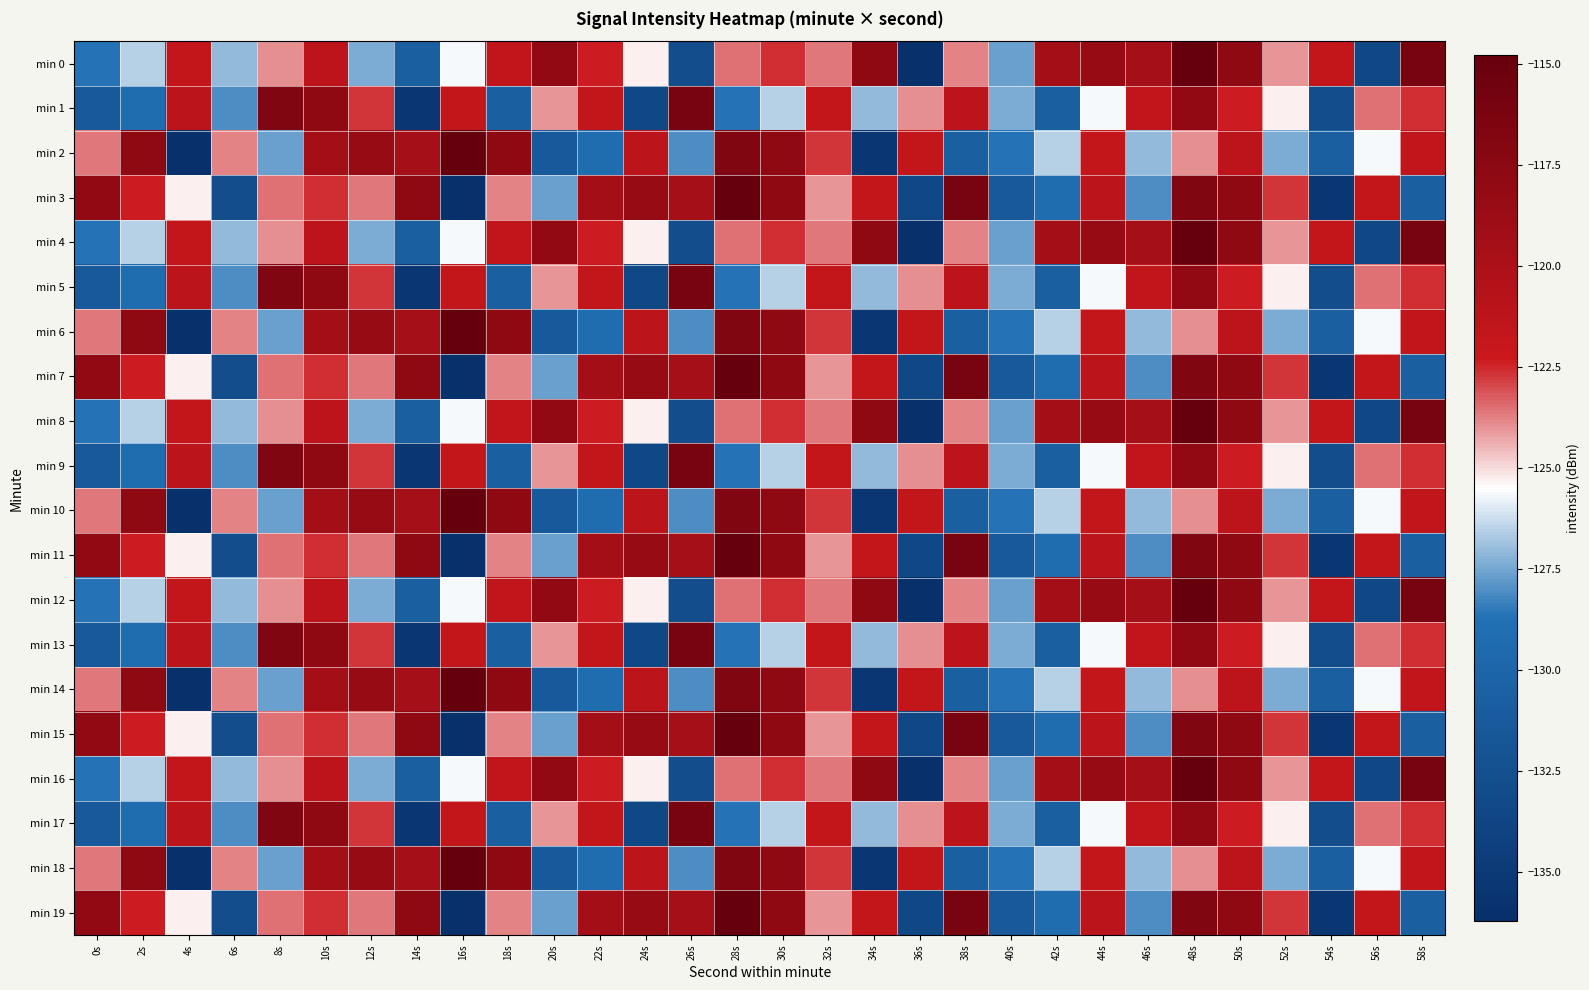

How many data points does each series have?

30